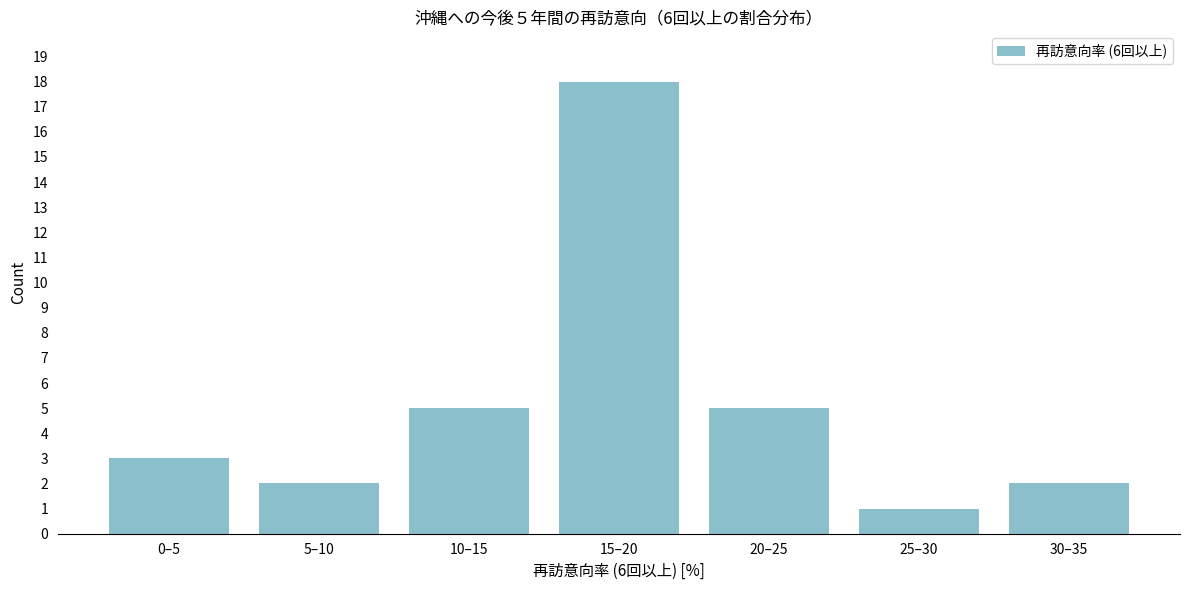

Reading left to right, transcribe all the data shown in this chart.

0–5=3	5–10=2	10–15=5	15–20=18	20–25=5	25–30=1	30–35=2